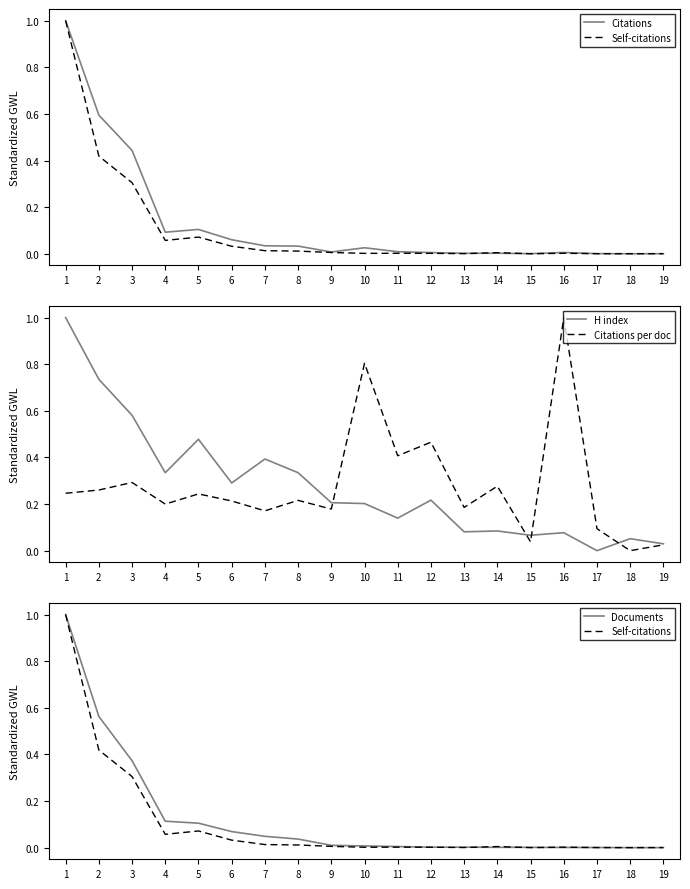

How many times do Documents and Citations cross each other?

5